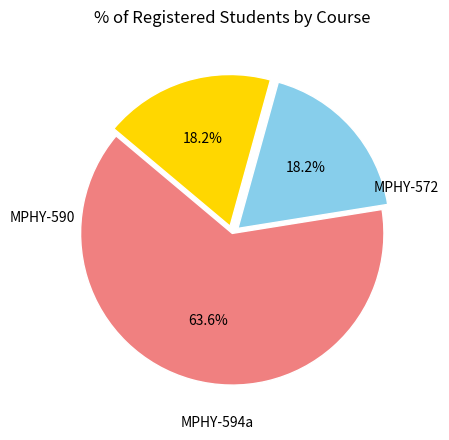

Which slice is the smallest?

MPHY-590